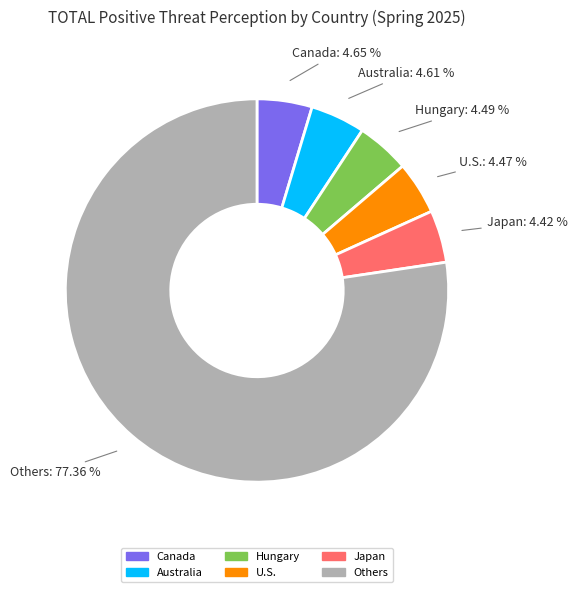

Is there any slice that represents more than half of the pie?

Yes